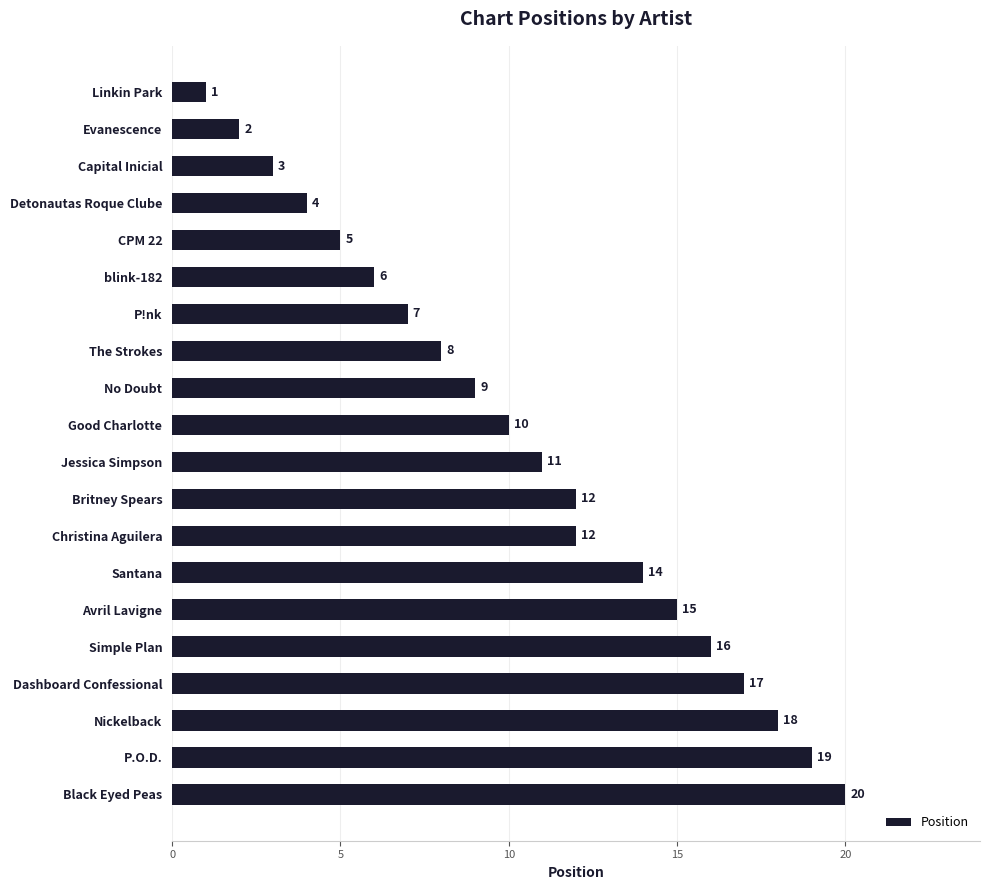

What is the ratio of the value at Christina Aguilera to the value at Capital Inicial?

4.0